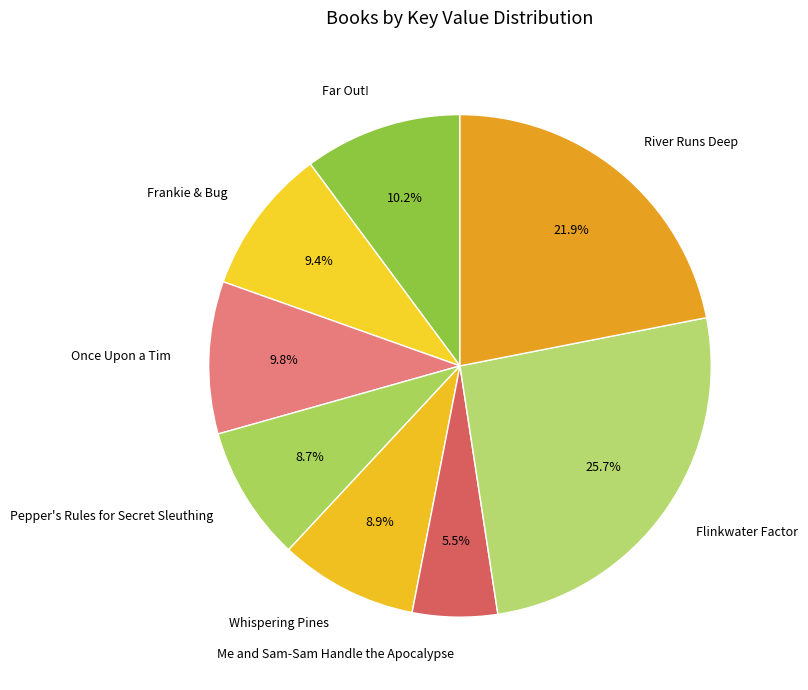

Combined, what portion of the pie is Flinkwater Factor and Frankie & Bug?

35.1%